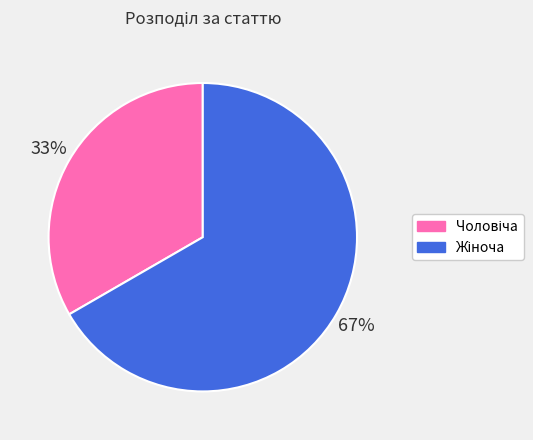

To the nearest percent, what is the average slice percentage?

50%